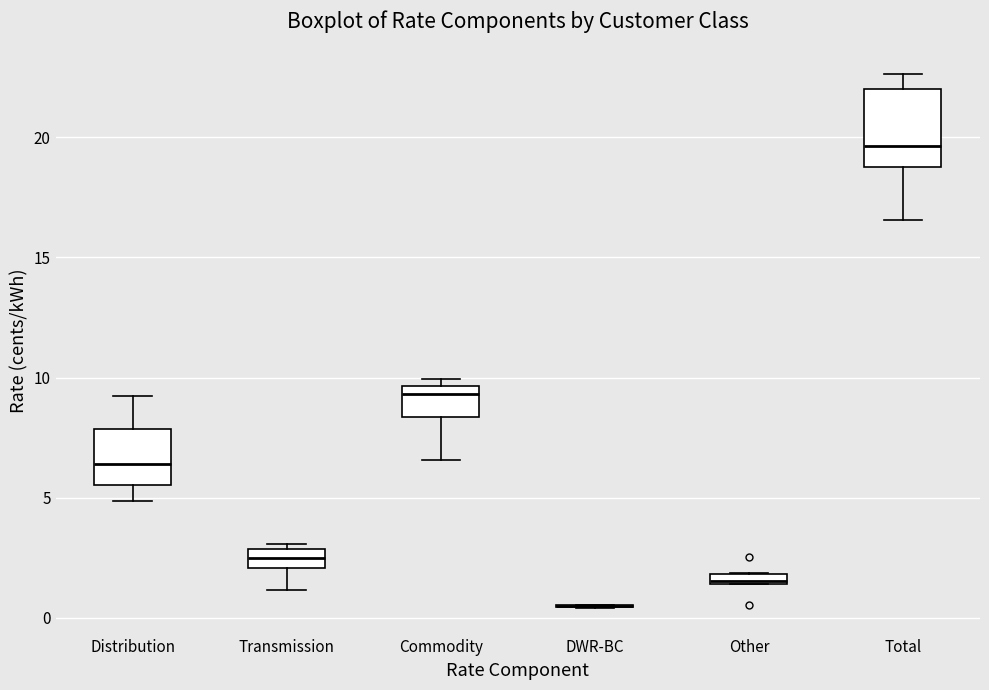

Comparing the boxes themselves (not the whiskers), which one is the tallest?

Total